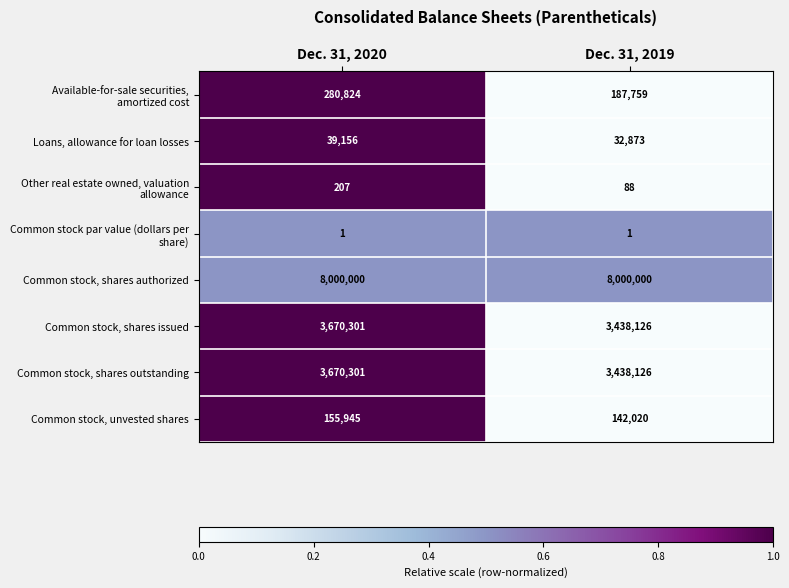

What is the greatest value displayed?

8000000